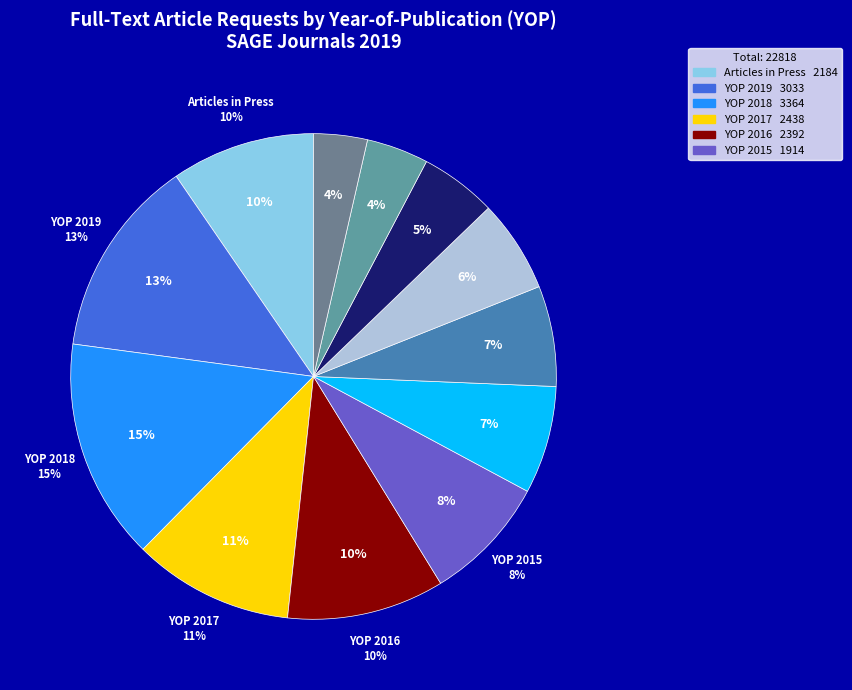

To the nearest percent, what percentage of the pie is YOP 2013?

7%